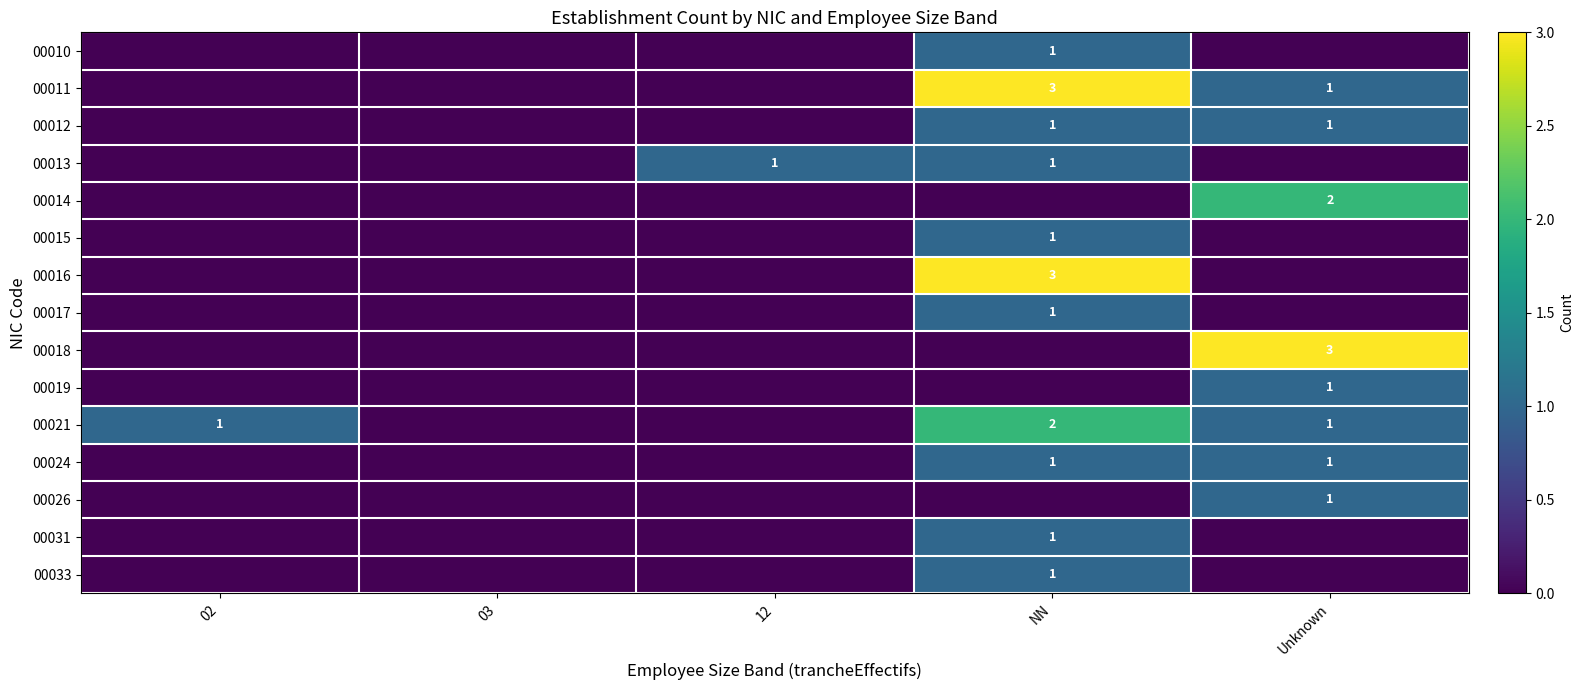

Which series has the largest range (max minus min)?

00011